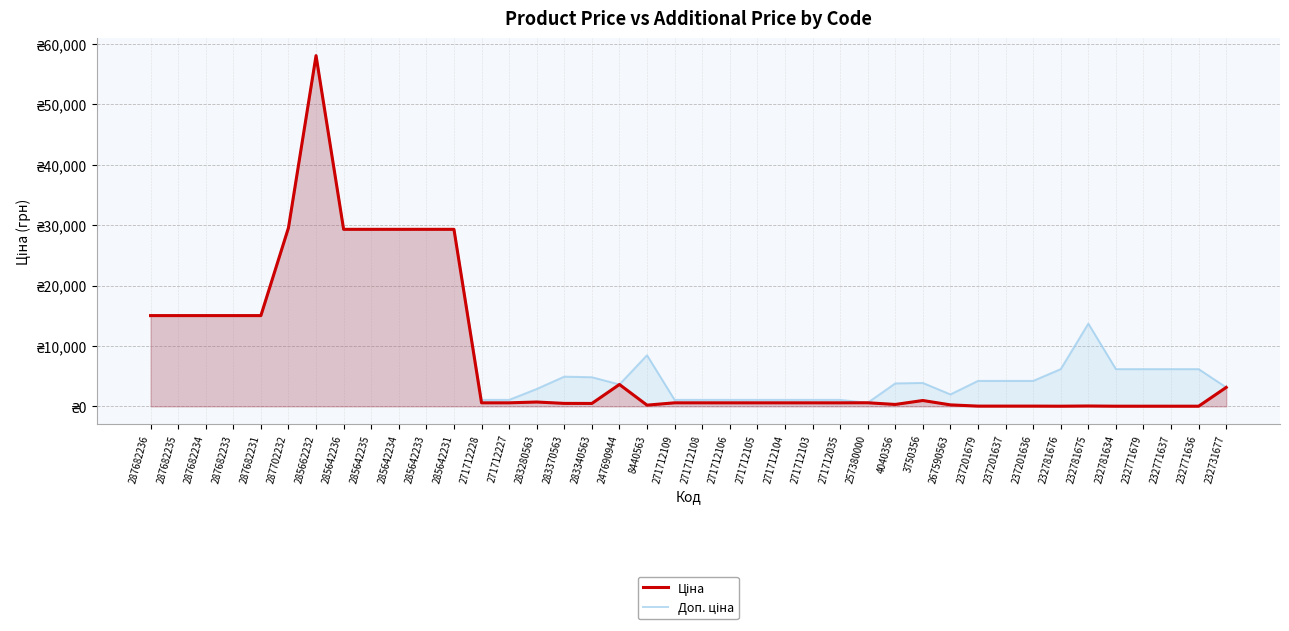

Rank the series by their maximum value, from highest to lowest.

Ціна, Доп. ціна